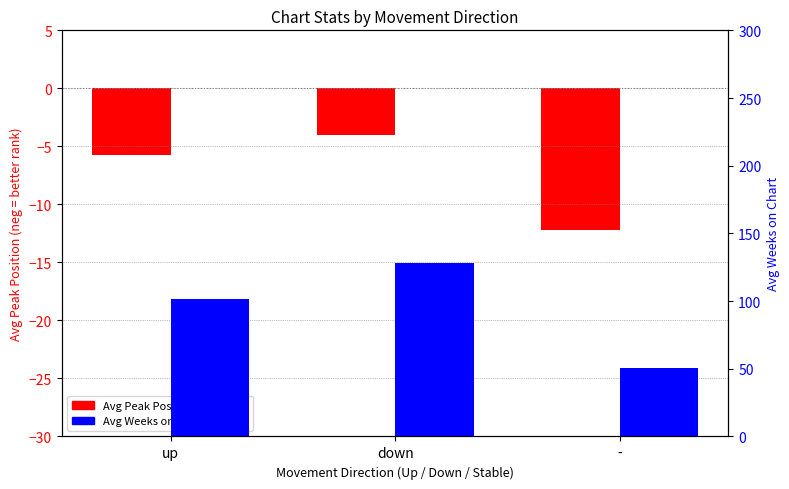

Between down and -, which is larger?

down